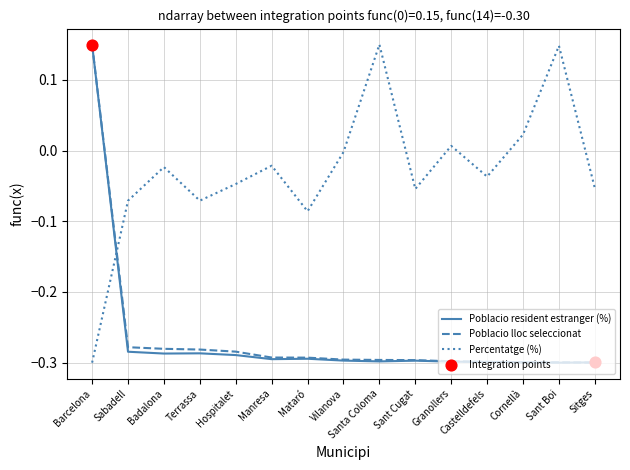

Which series changed the most between Barcelona and Terrassa?

Poblacio resident estranger (%)